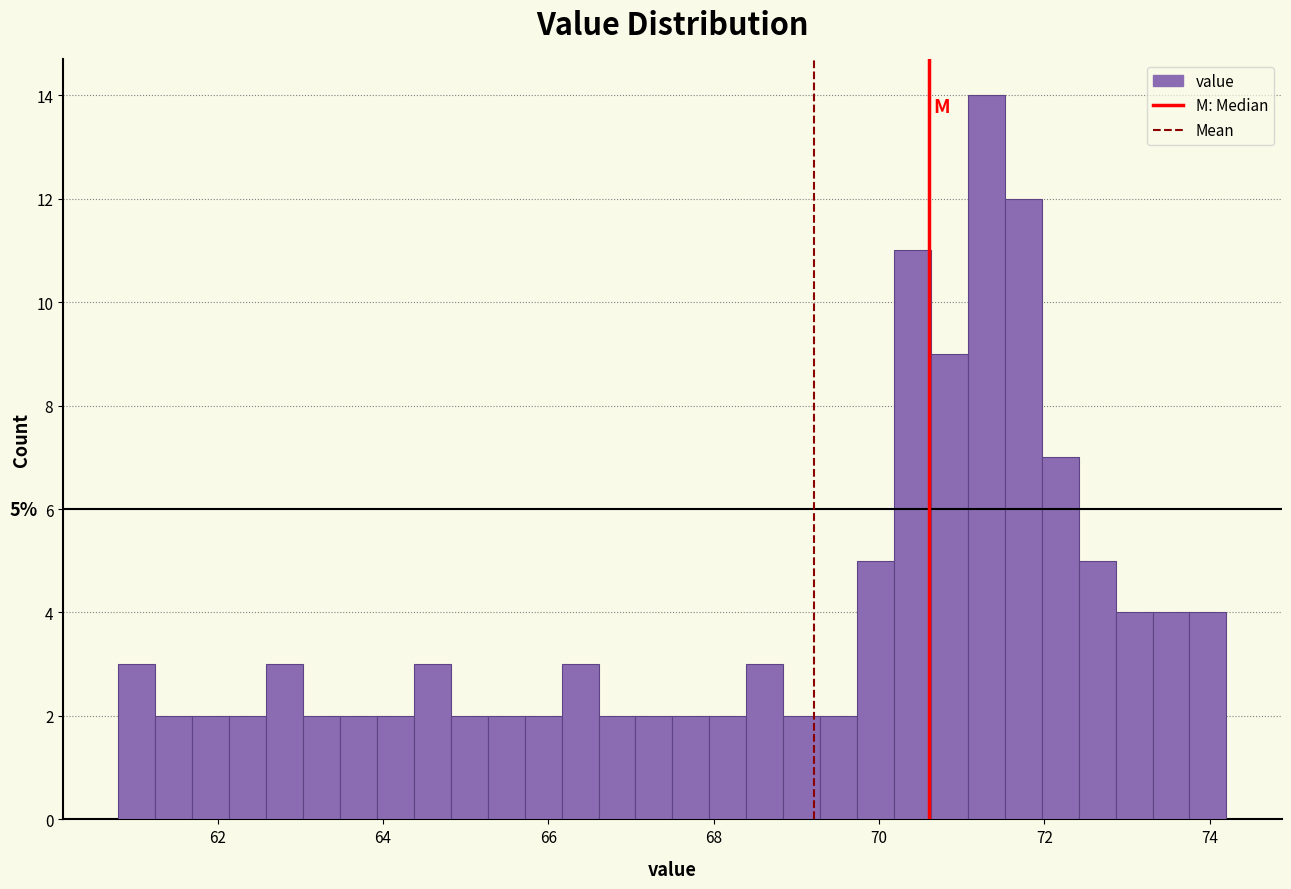

Around what value on the x-axis is the tallest bar? Give the approximate position of its centre, as read against the axis.

71.2